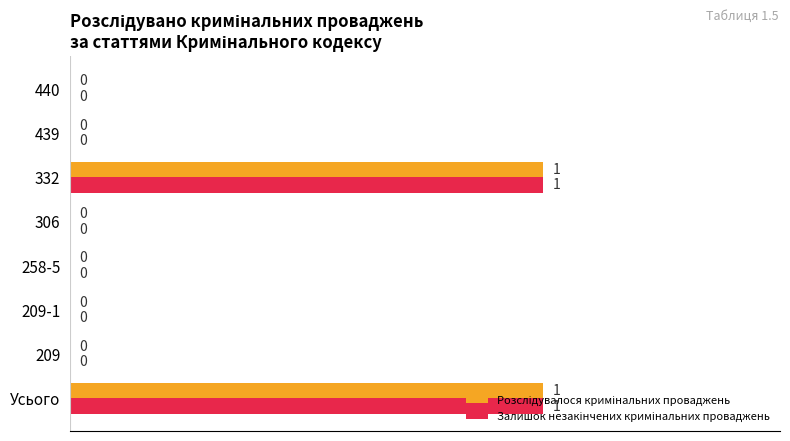

List the series in order of their peak value, highest first.

Розслідувалося кримінальних проваджень, Залишок незакінчених кримінальних проваджень